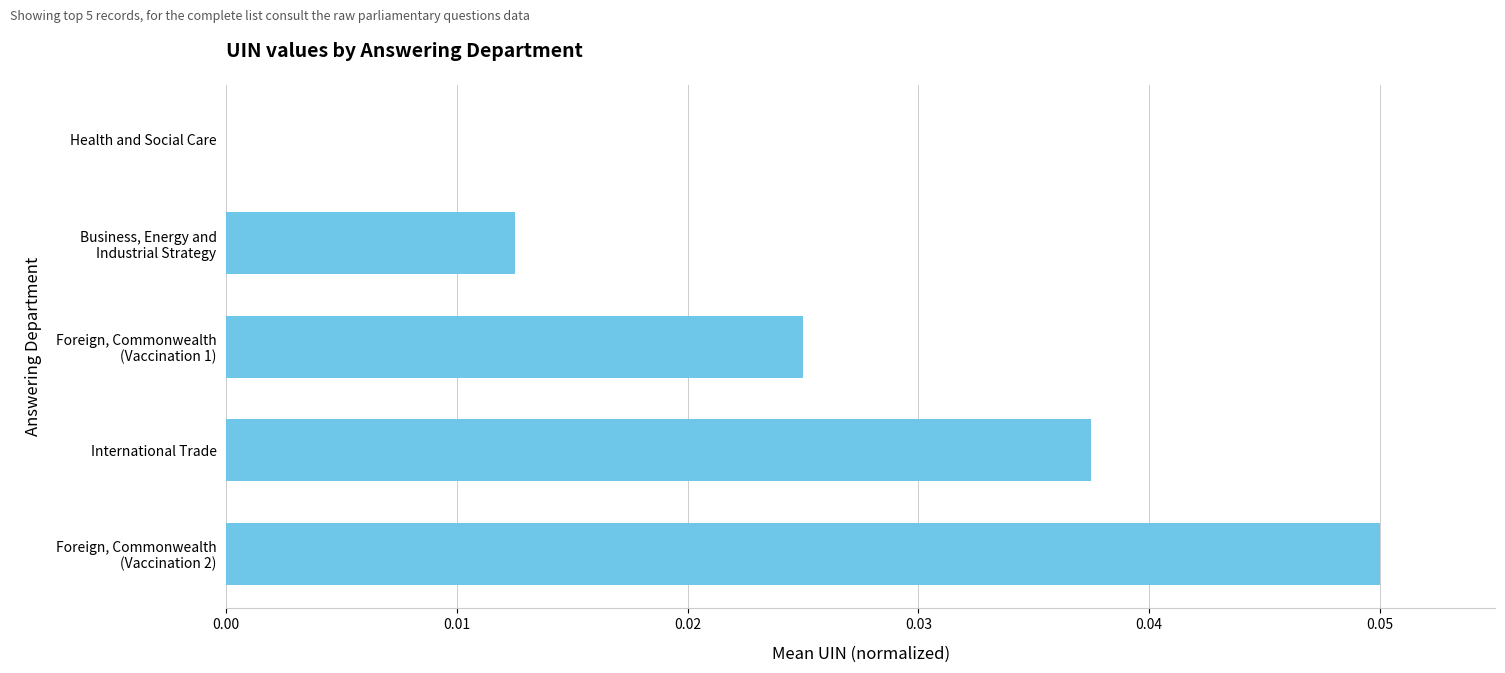

How many values exceed 0?

4